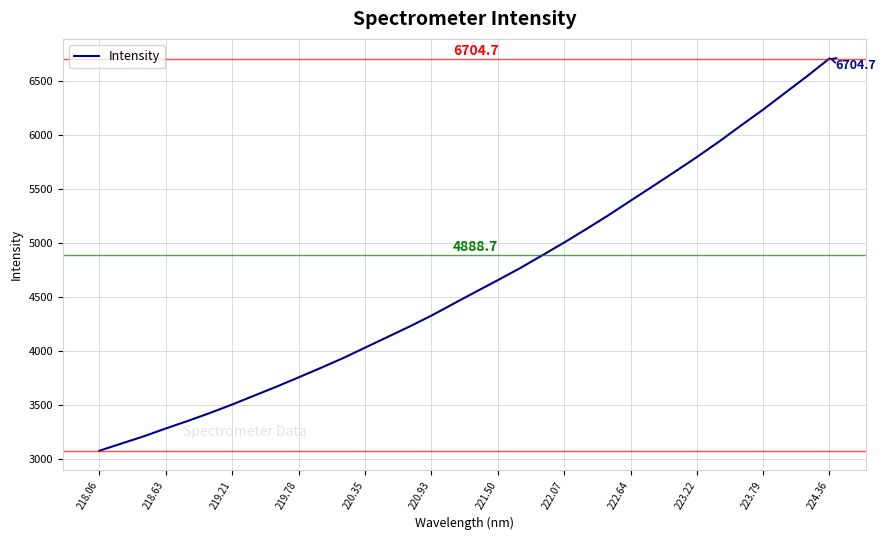

What is the difference between the second highest and second lowest values?

3402.5